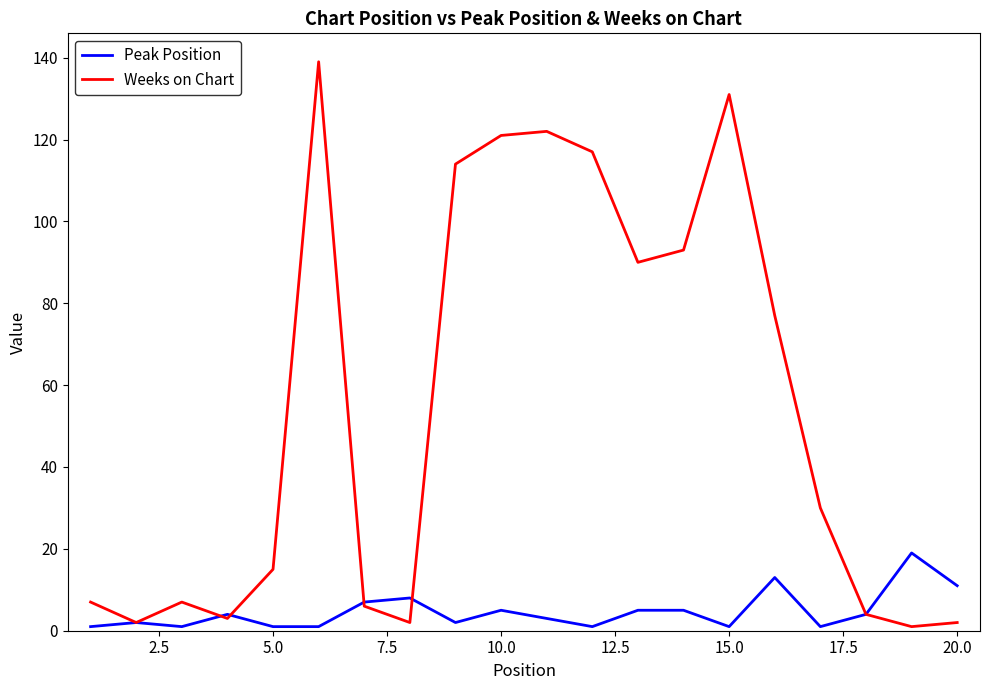

Count the number of categories in the chart.

20